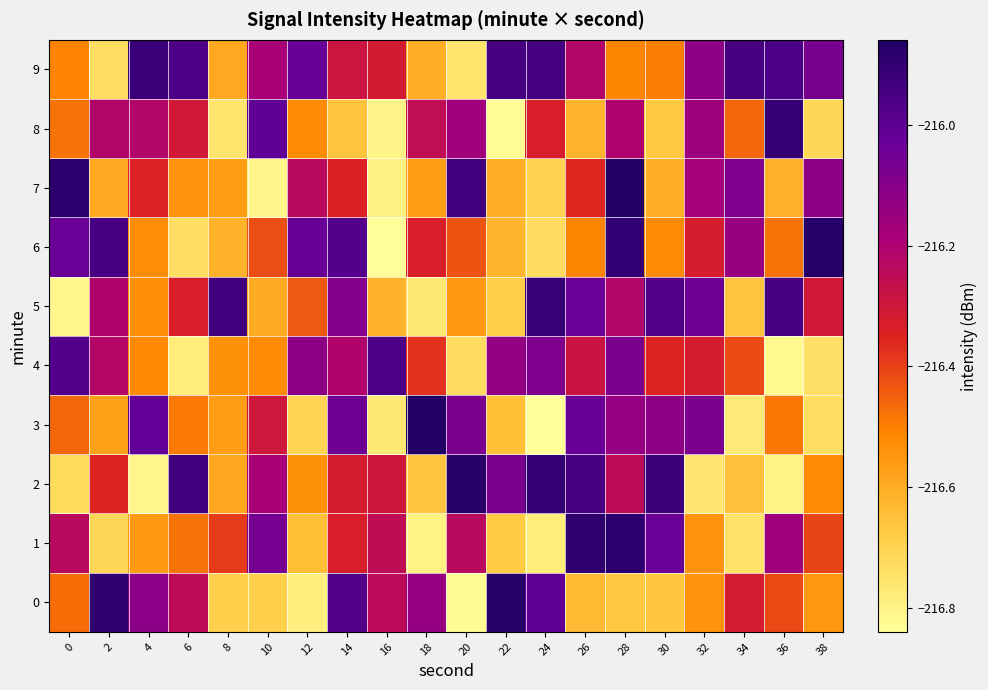

Rank the series by their maximum value, from highest to lowest.

3, 7, 6, 0, 2, 1, 8, 5, 9, 4